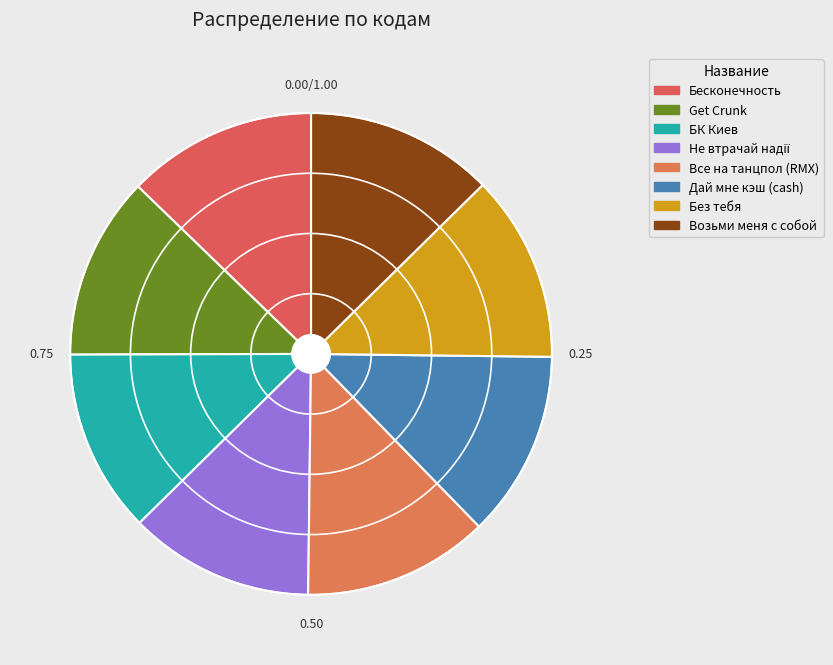

Count the number of slices in the pie.

8